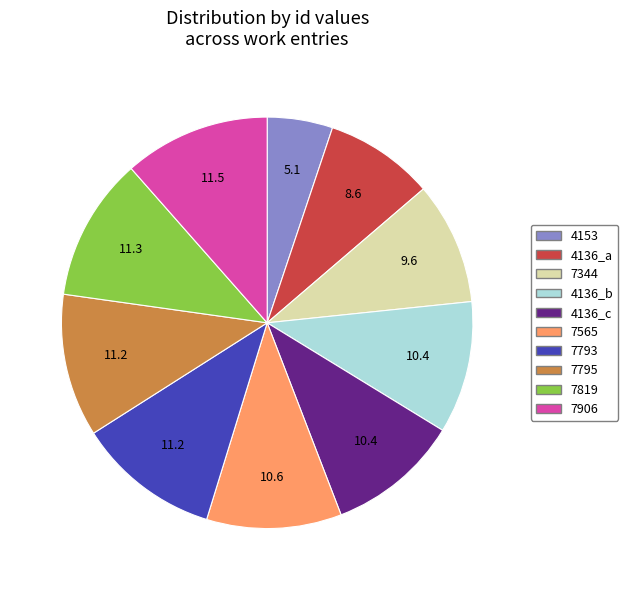

What is the smallest slice in the pie chart?

4153